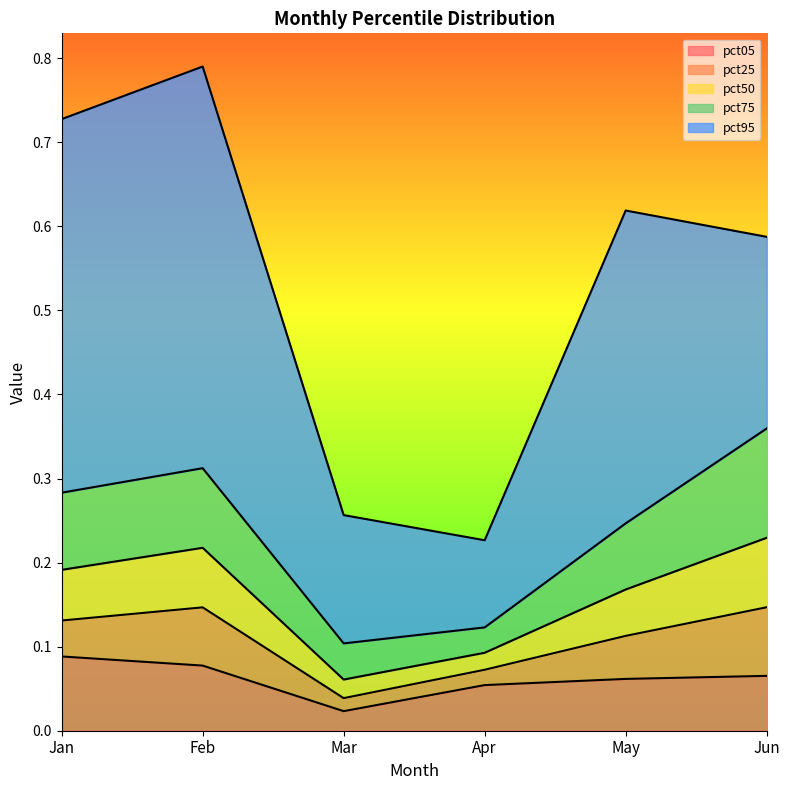

At which label does pct75 reach its peak?

Jun